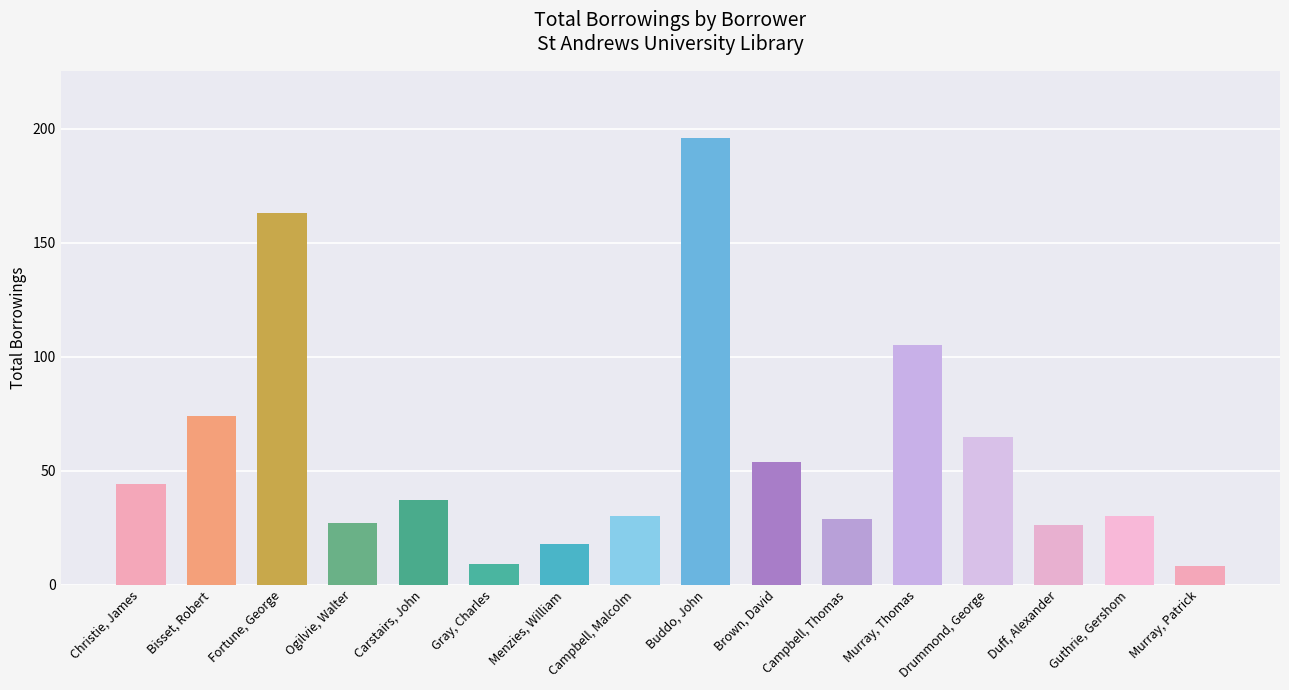

What is the average value?

57